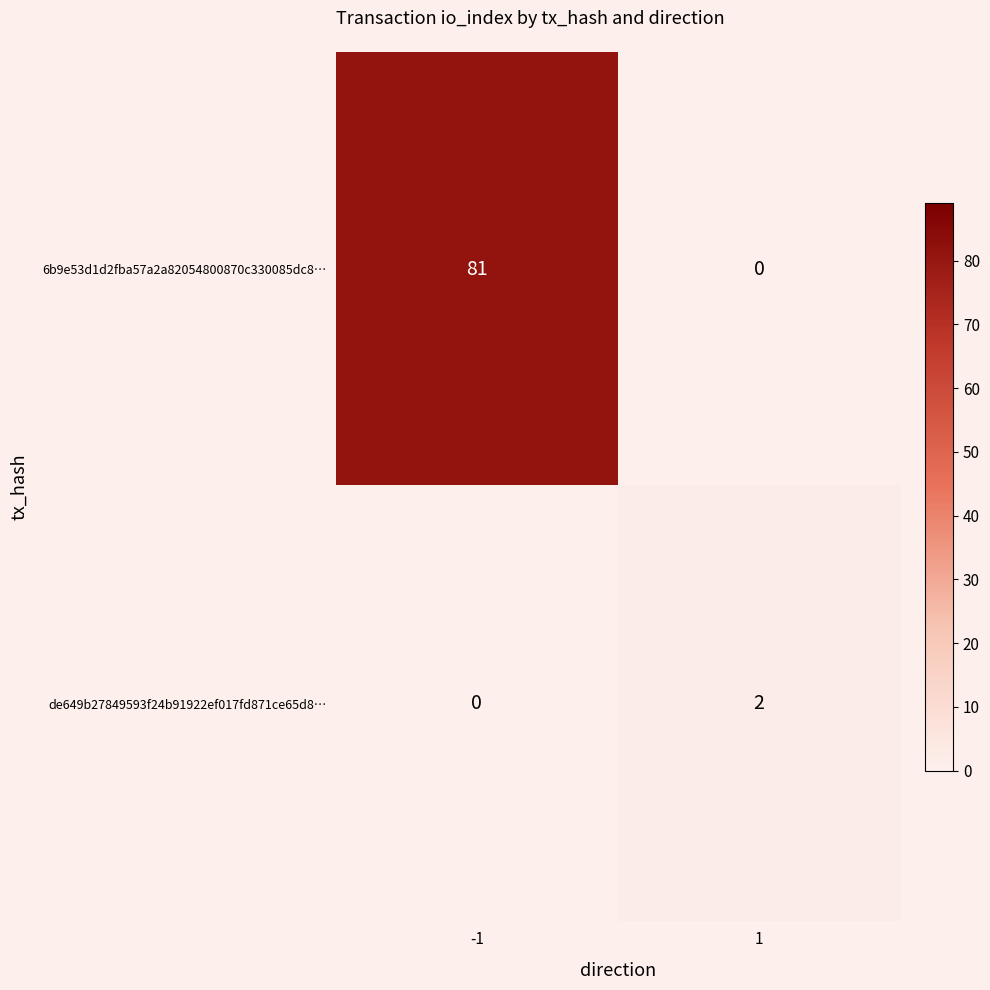

Which series changed the most between -1 and 1?

6b9e53d1d2fba57a2a82054800870c330085dc8…